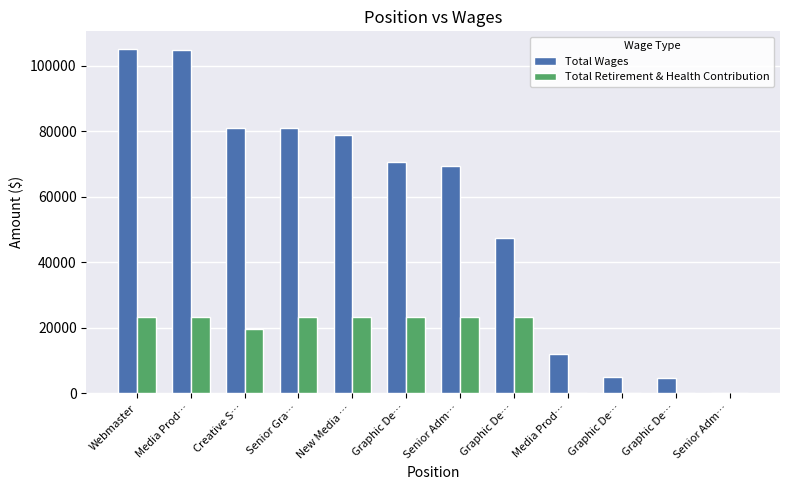

How many series are shown in this chart?

2